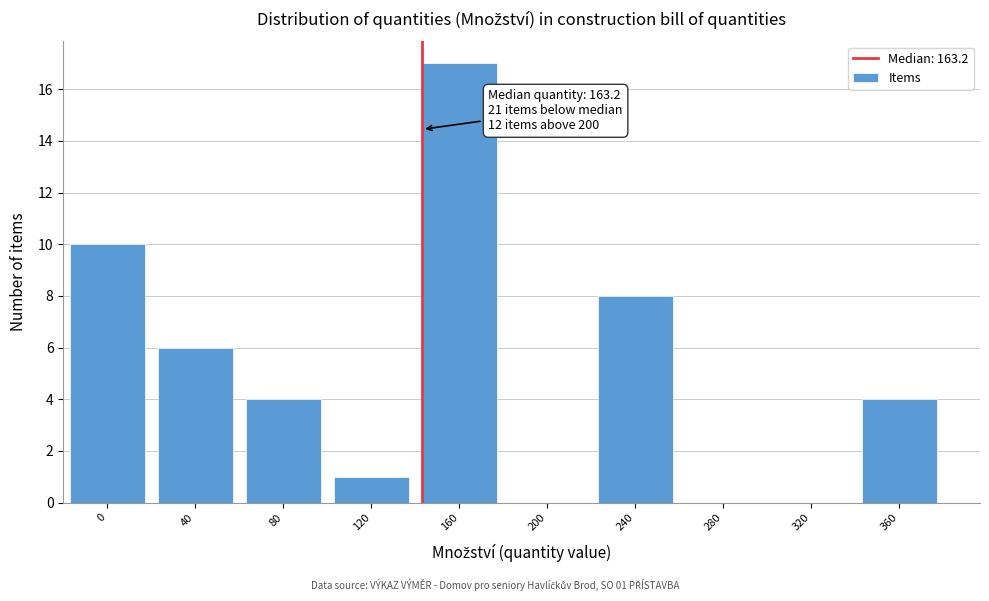

Reading left to right, list all the values displayed in this chart.

0=10	40=6	80=4	120=1	160=17	200=0	240=8	280=0	320=0	360=4